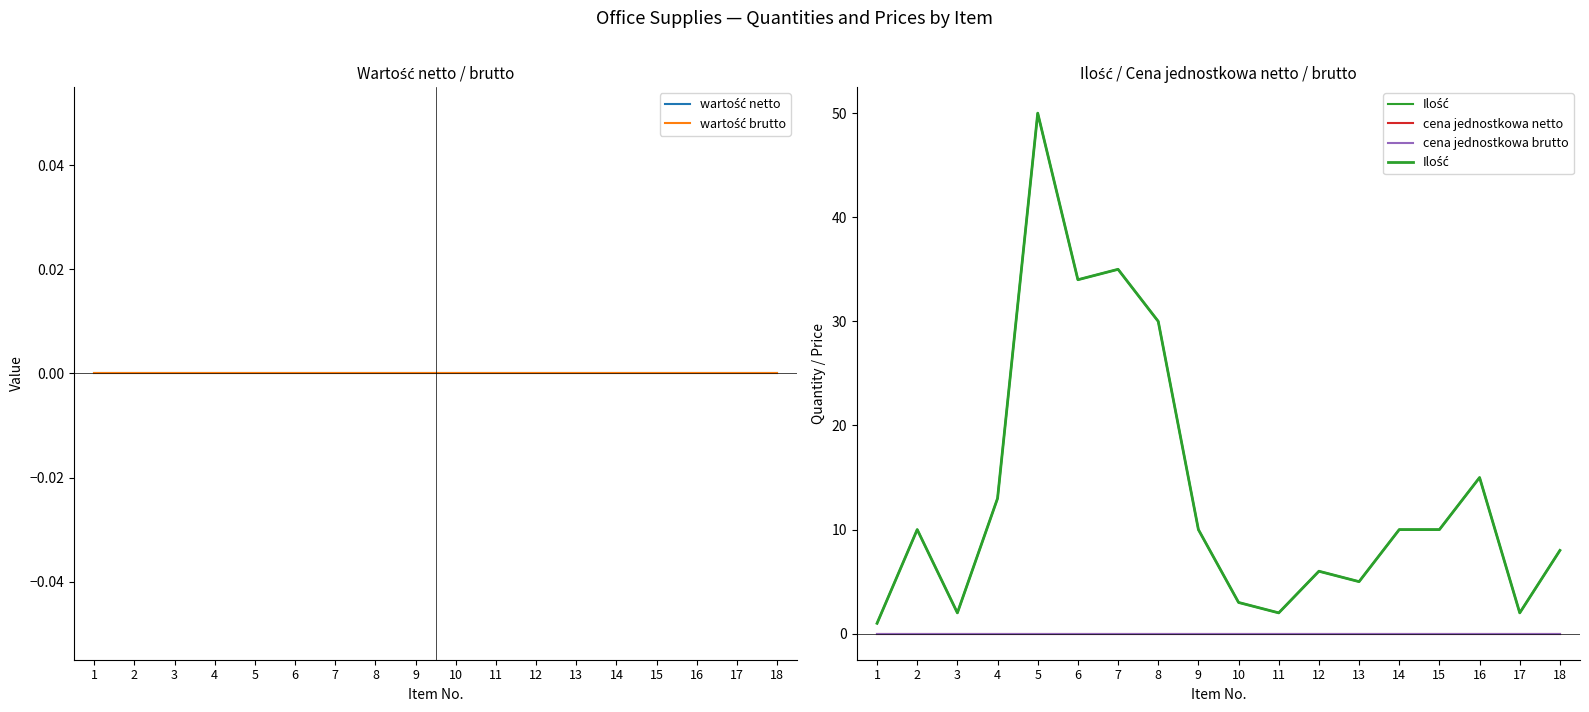

List the series in order of their peak value, highest first.

Ilość, wartość netto, wartość brutto, cena jednostkowa netto, cena jednostkowa brutto